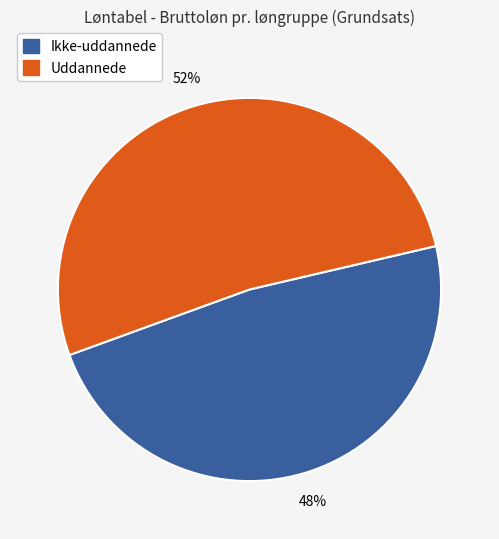

What is the largest slice in the pie chart?

Uddannede